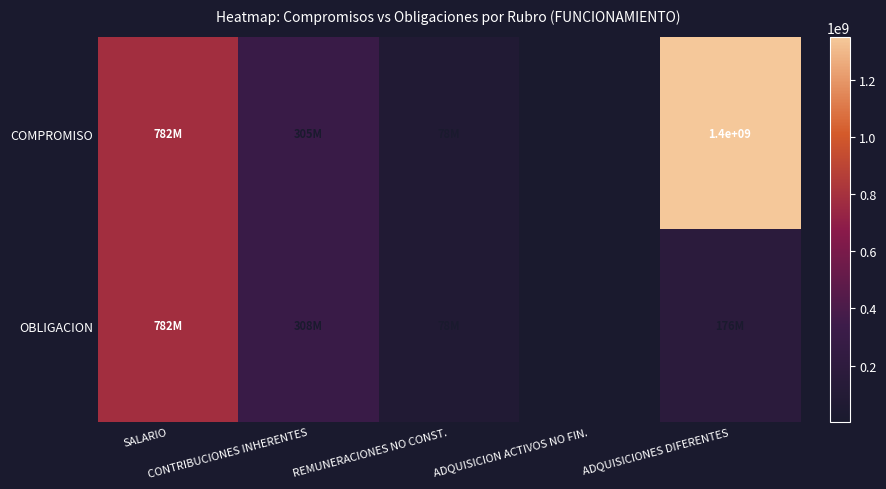

Between ADQUISICIONES DIFERENTES and CONTRIBUCIONES INHERENTES, which is larger?

ADQUISICIONES DIFERENTES